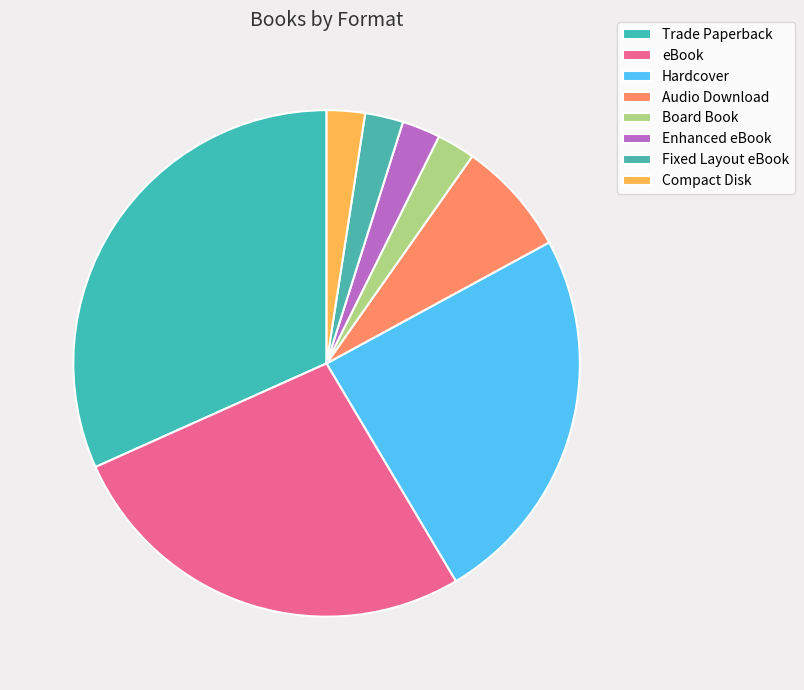

What percentage is the Fixed Layout eBook slice, to the nearest percent?

2%